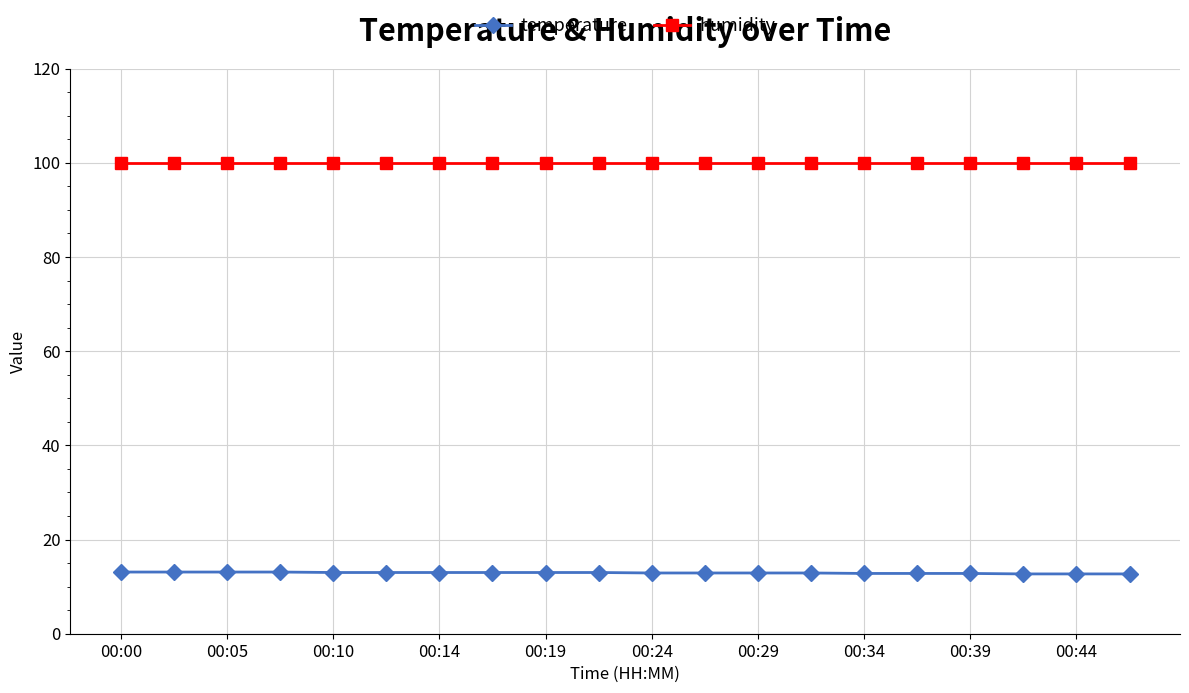

Rank the series by their average value, from lowest to highest.

temperature, humidity